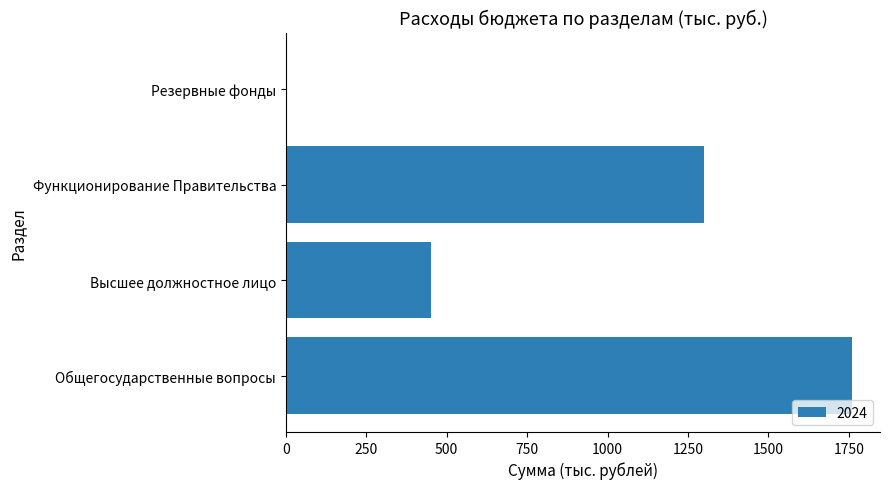

Is it true that the value at Общегосударственные вопросы is 540.6?

False